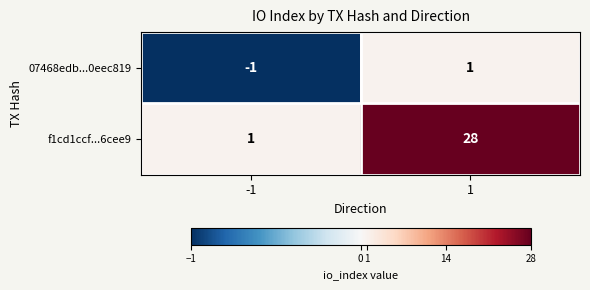

Reading left to right, extract all data points from this chart.

07468edb...0eec819: -1=-1	1=1
f1cd1ccf...6cee9: -1=1	1=28